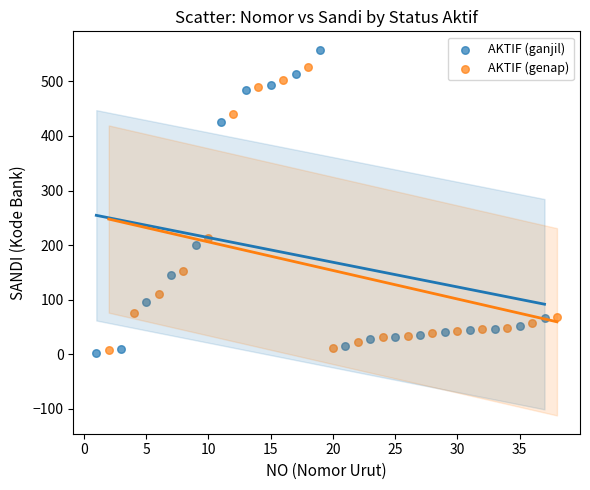

Which series contains the highest Y value?

AKTIF (ganjil)